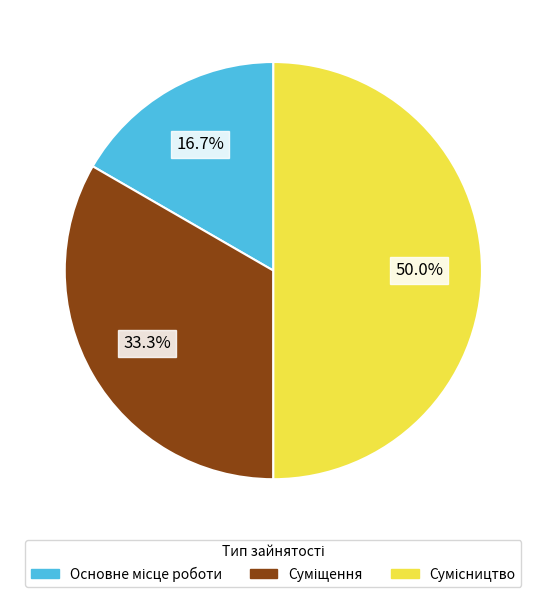

True or false: Суміщення accounts for 42% of the total.

False